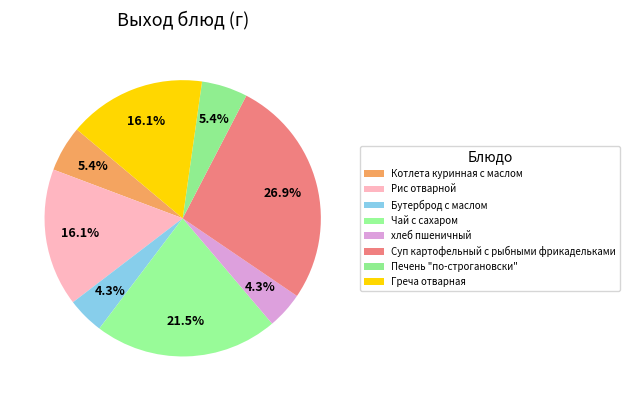

Rank the categories by value from lowest to highest.

Бутерброд с маслом, хлеб пшеничный, Котлета куринная с маслом, Печень "по-строгановски", Рис отварной, Греча отварная, Чай с сахаром, Суп картофельный с рыбными фрикадельками